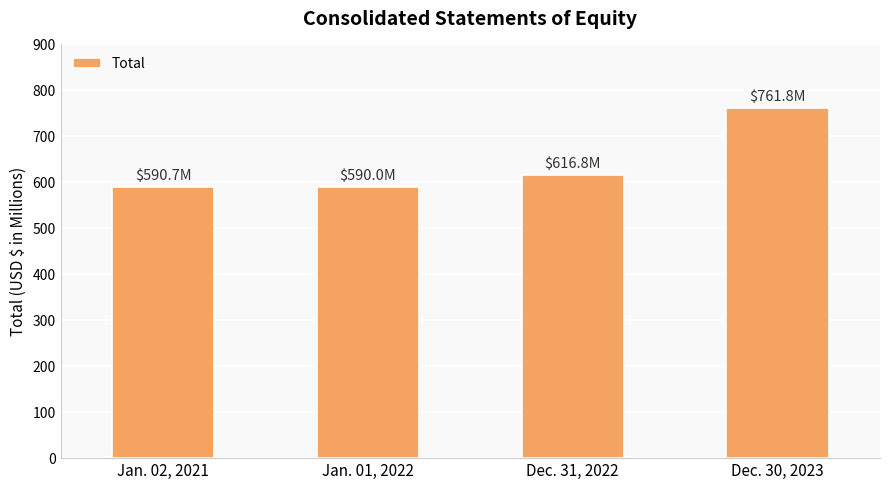

What is the ratio of the value at Dec. 31, 2022 to the value at Jan. 01, 2022?

1.0